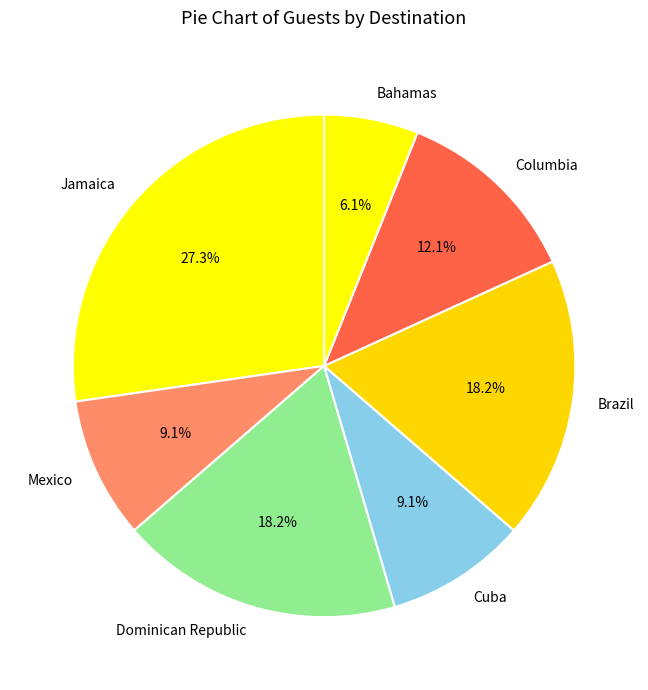

To the nearest percent, what is the average slice percentage?

14%